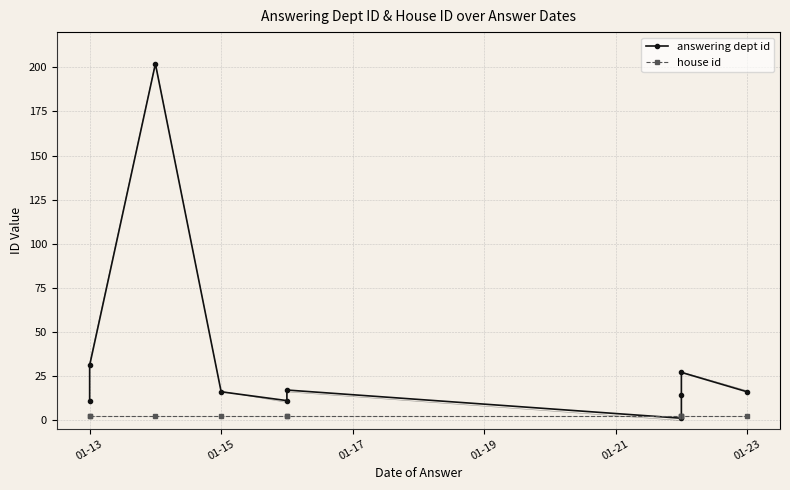

How many series are shown in this chart?

2